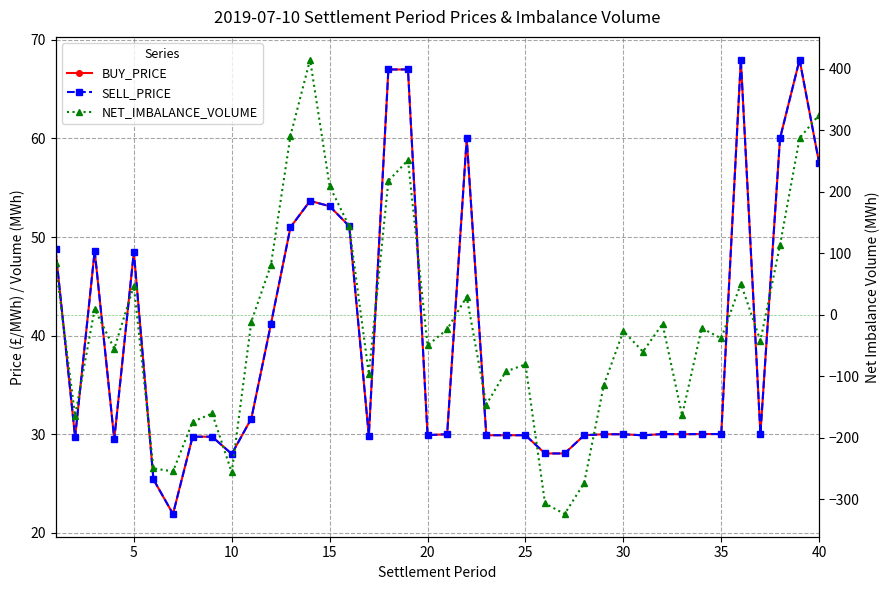

Which series has the widest spread of values?

NET_IMBALANCE_VOLUME